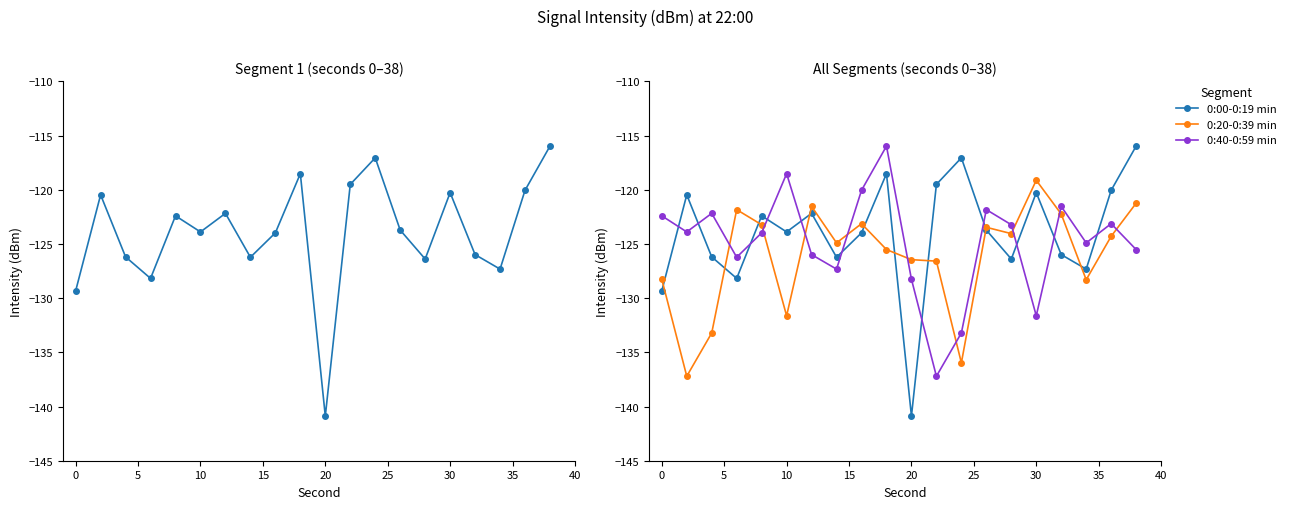

After their last crossing, which series has the higher values: 0:40-0:59 min or 0:20-0:39 min?

0:20-0:39 min